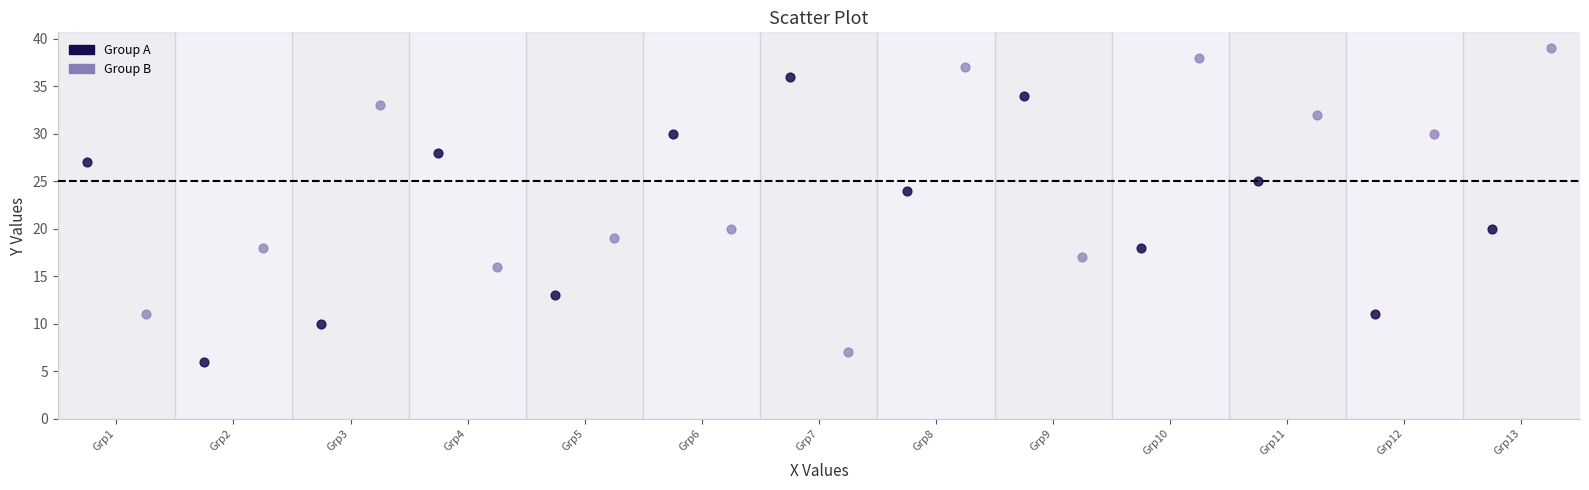

Which series has the largest Y range (max minus min)?

Group B